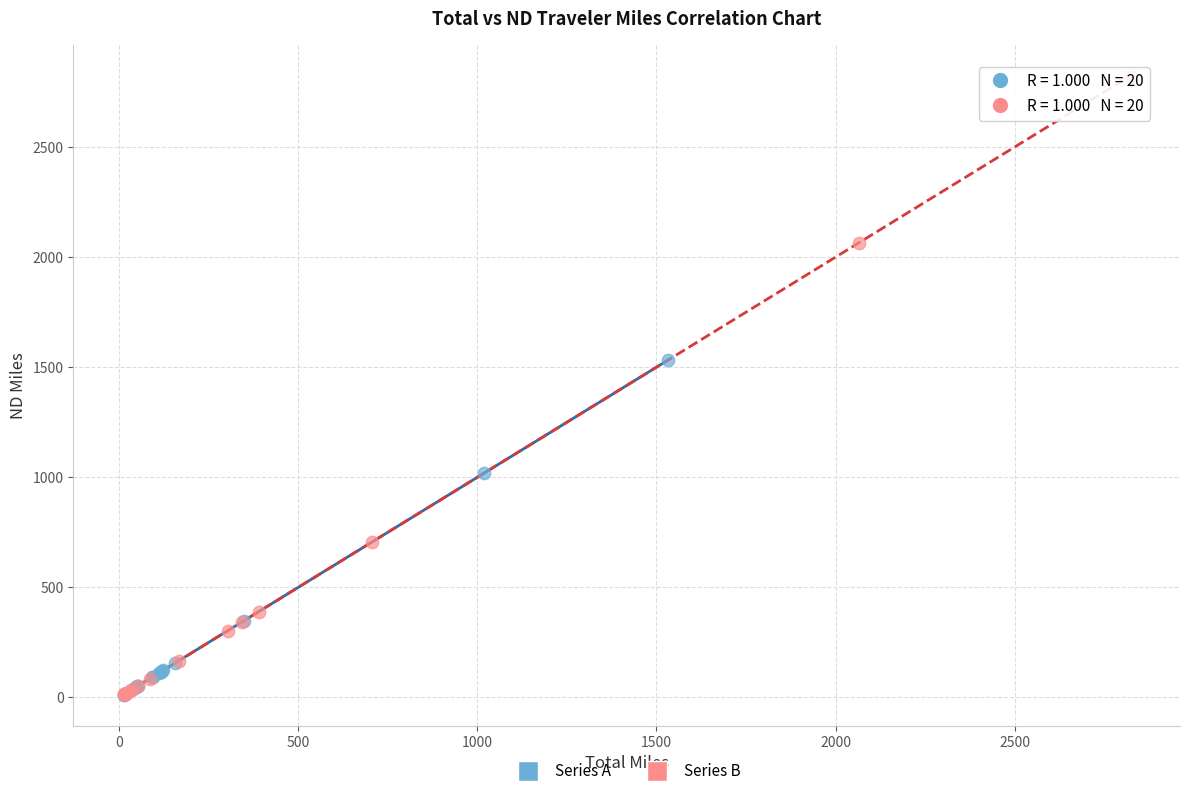

Which series reaches the maximum Y coordinate?

Series B